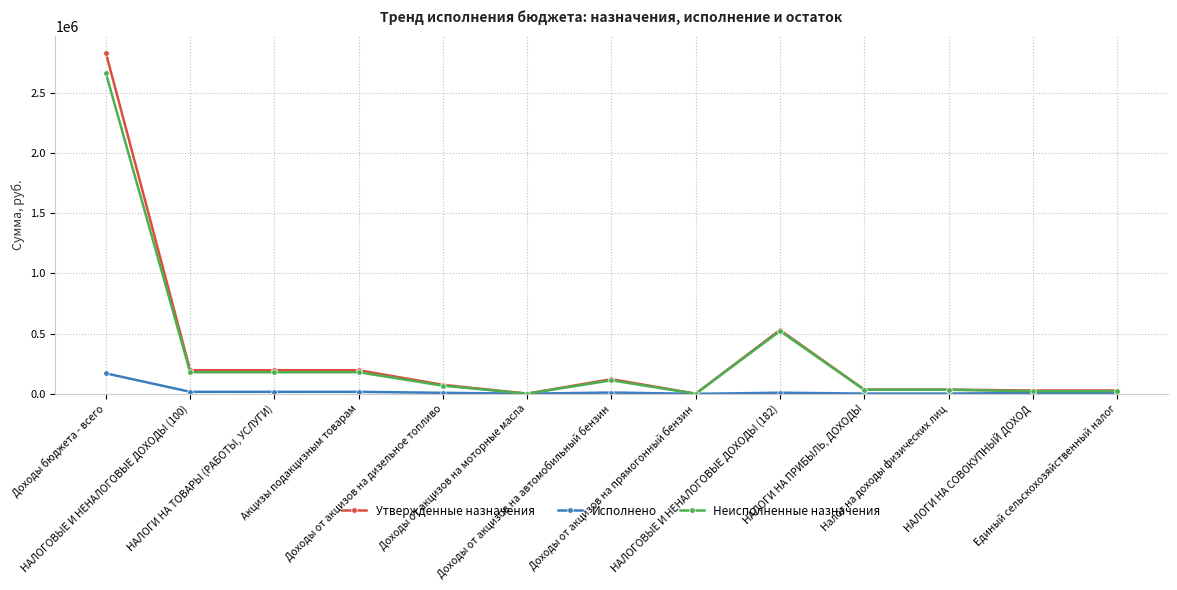

List the series in order of their peak value, lowest first.

Исполнено, Неисполненные назначения, Утвержденные назначения